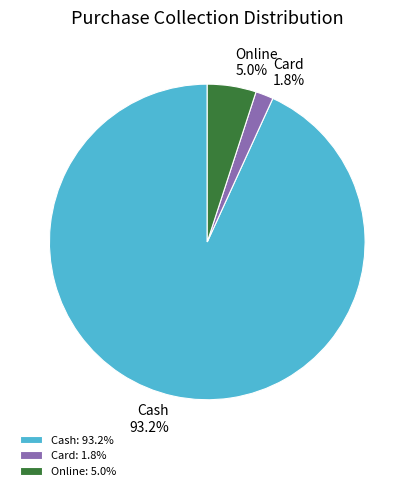

Does Card represent more than half of the total?

No